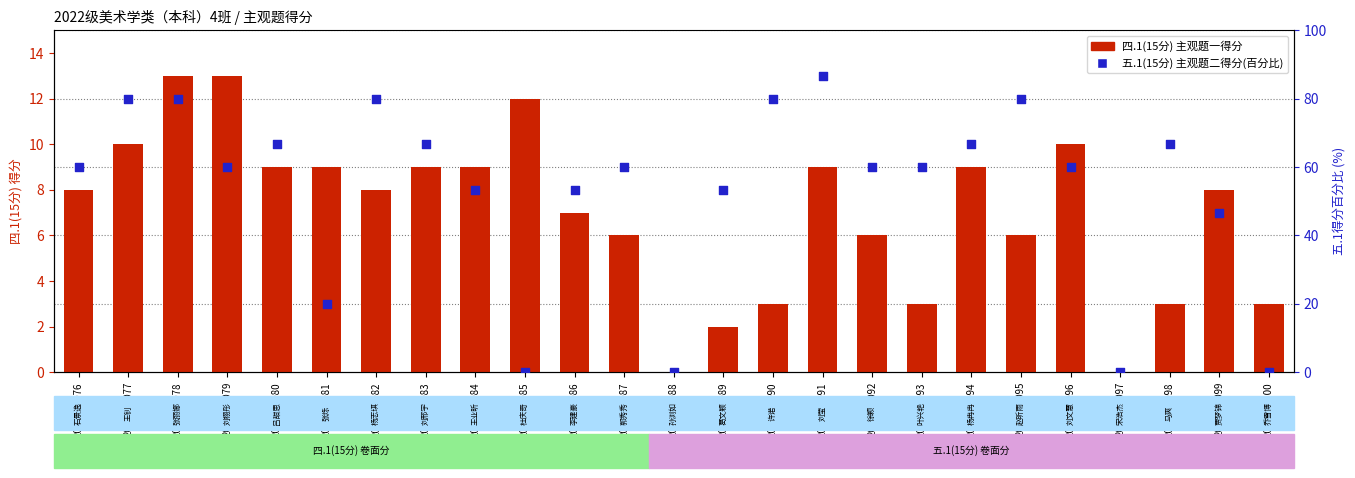

At which category is the sum across all series the highest?

2022131091